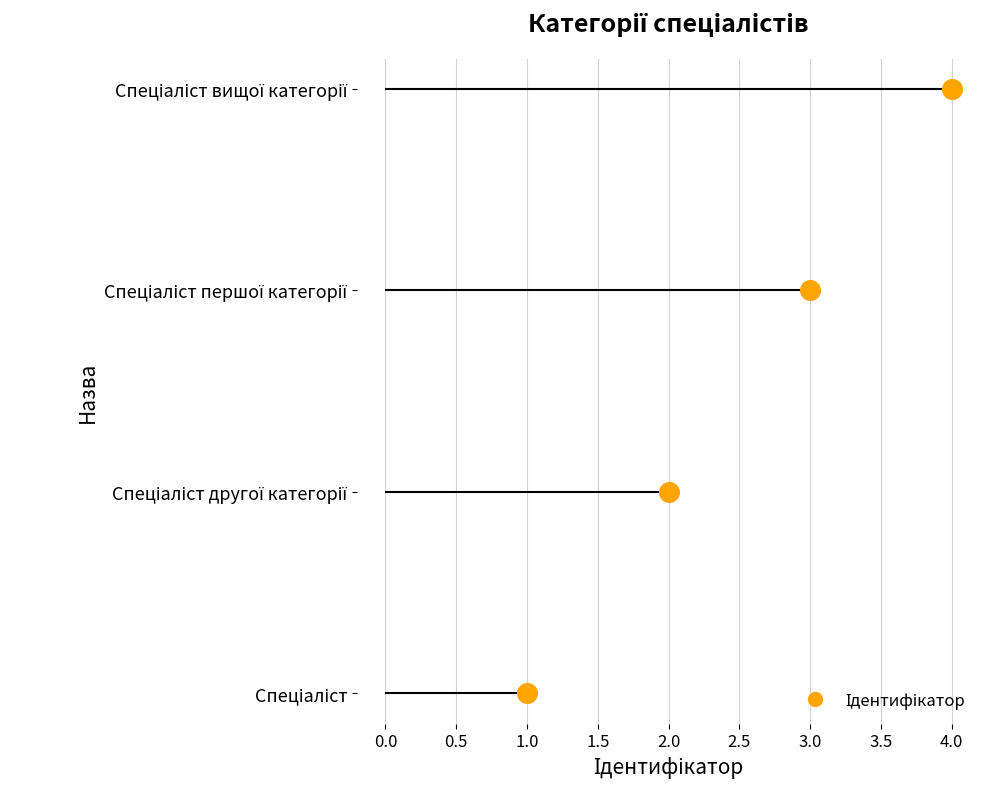

What is the change in value from Спеціаліст другої категорії to Спеціаліст першої категорії?

+1